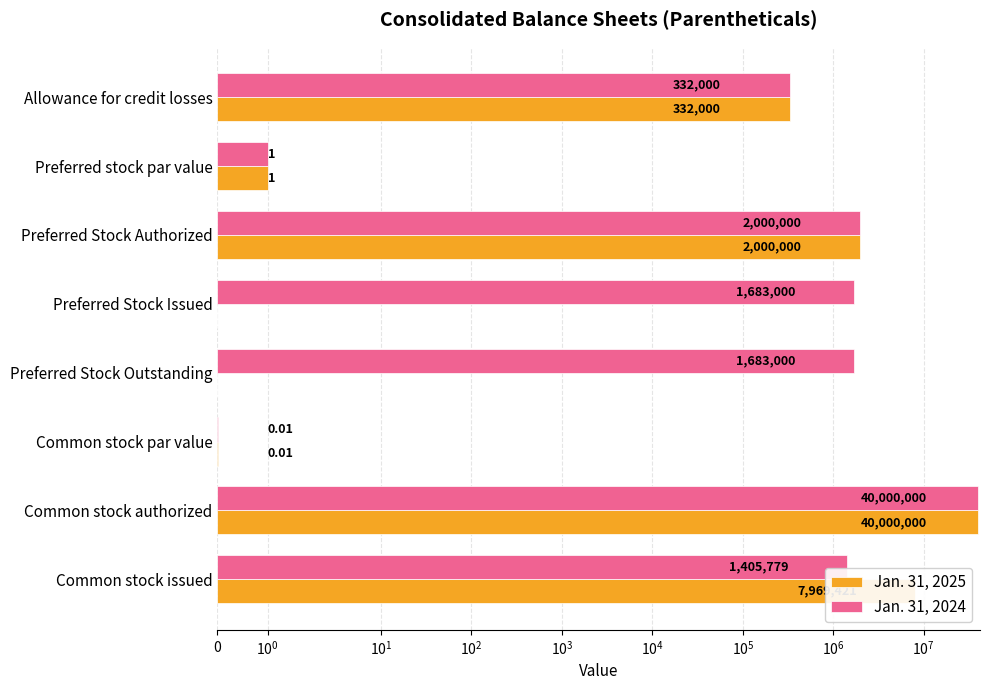

At how many categories does at least one series exceed 9058802?

1